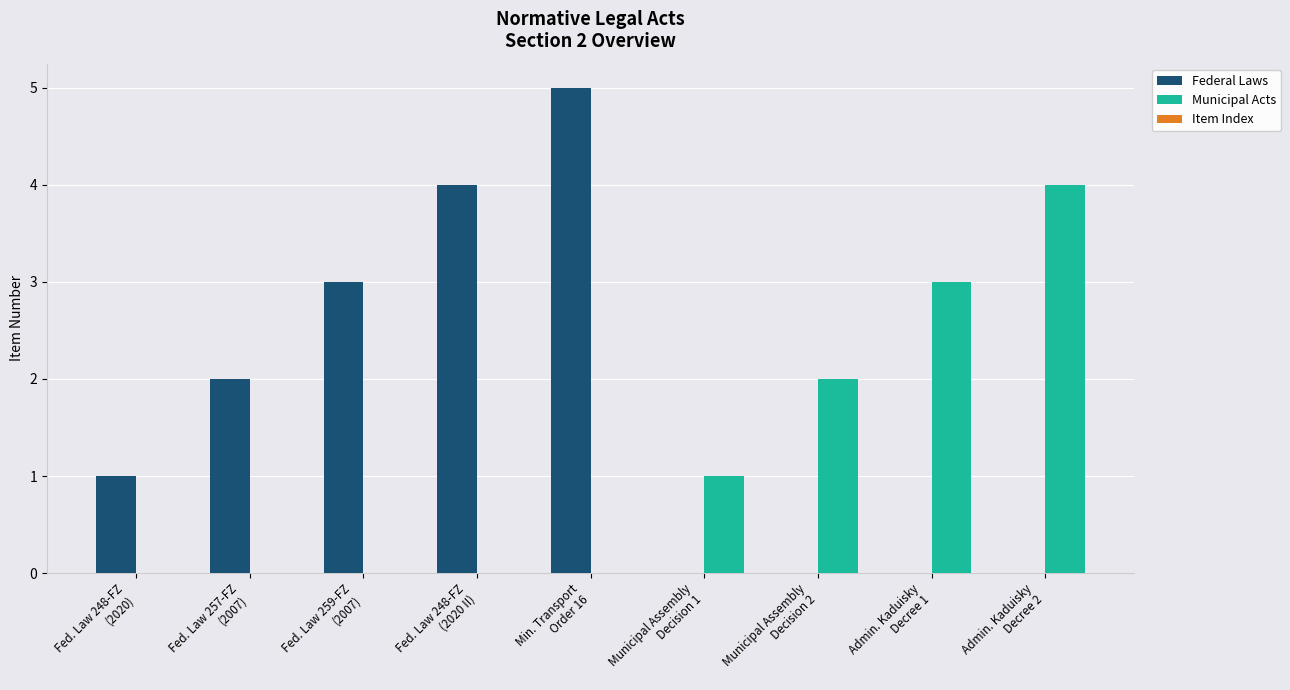

What is the maximum value shown in the chart?

5